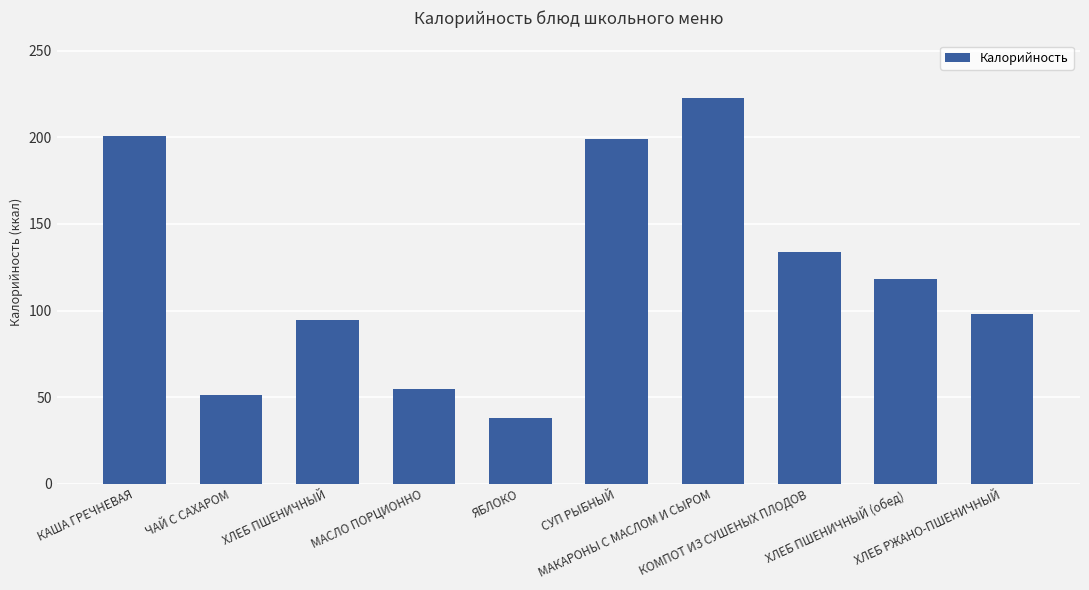

How many series are shown in this chart?

1